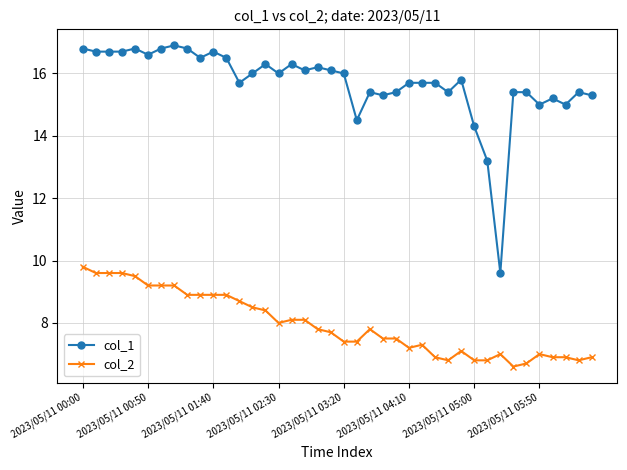

True or false: col_2 has more than 0 points higher than both neighbors.

True